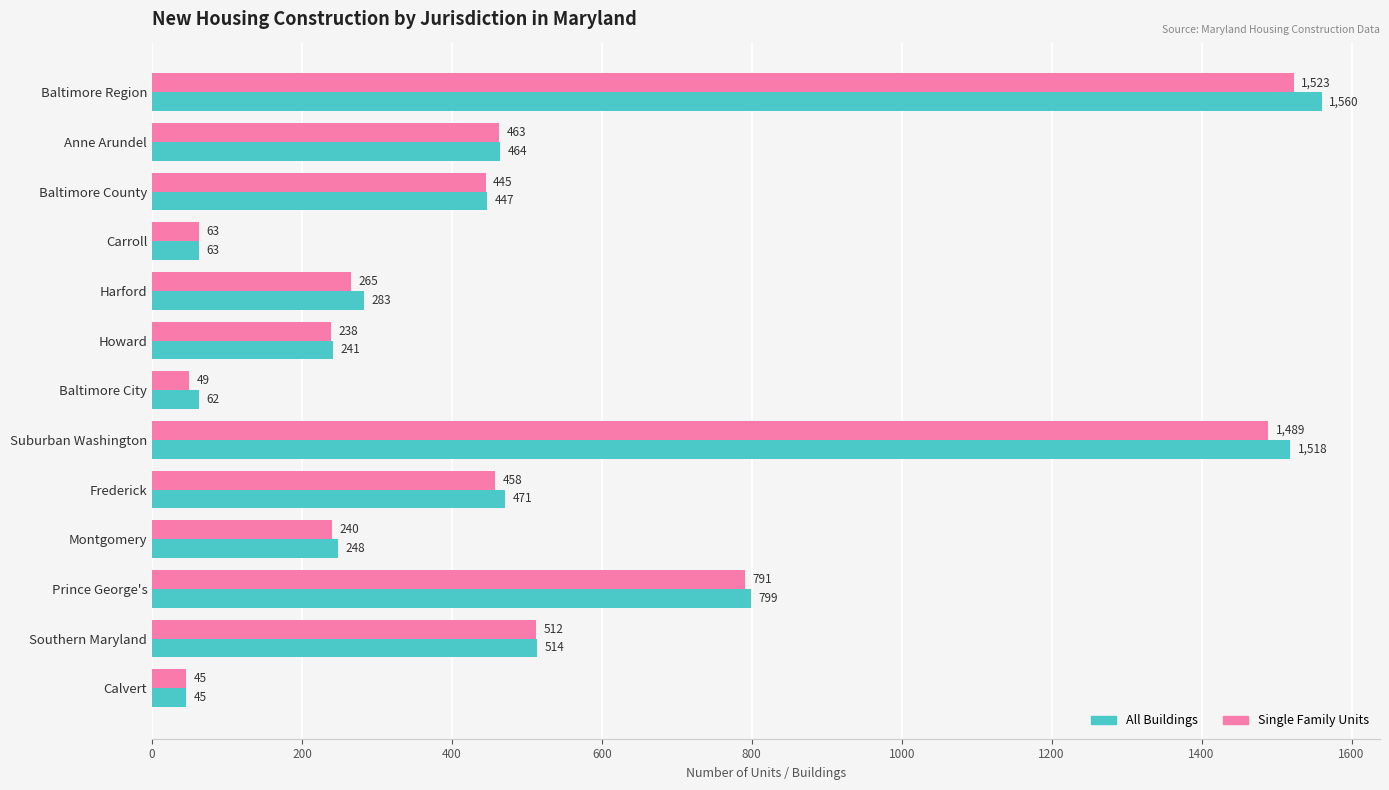

Which category has the highest value across all series?

Baltimore Region